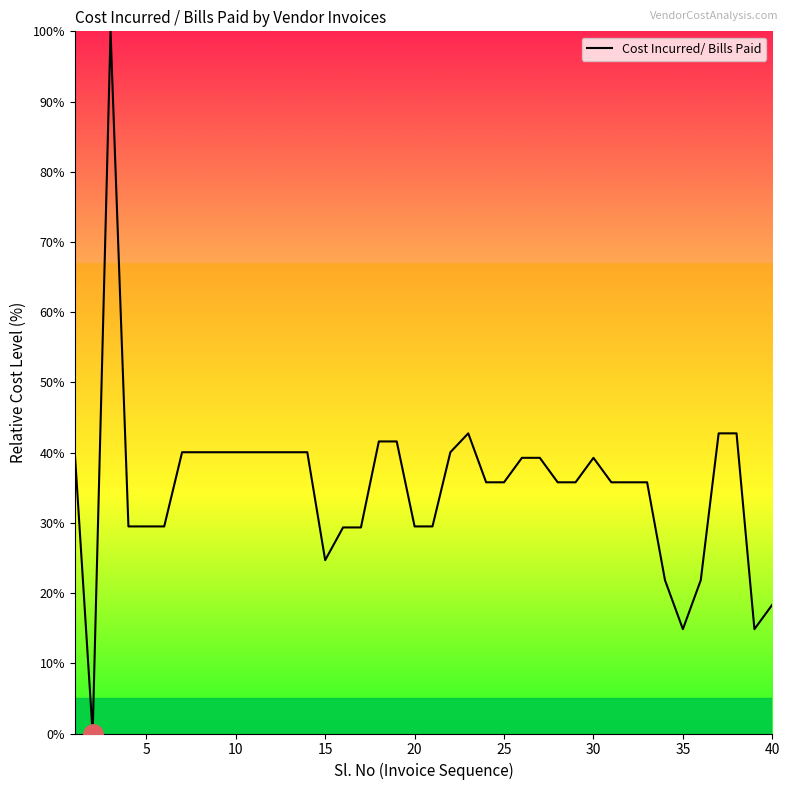

What is the greatest value displayed?

100.0